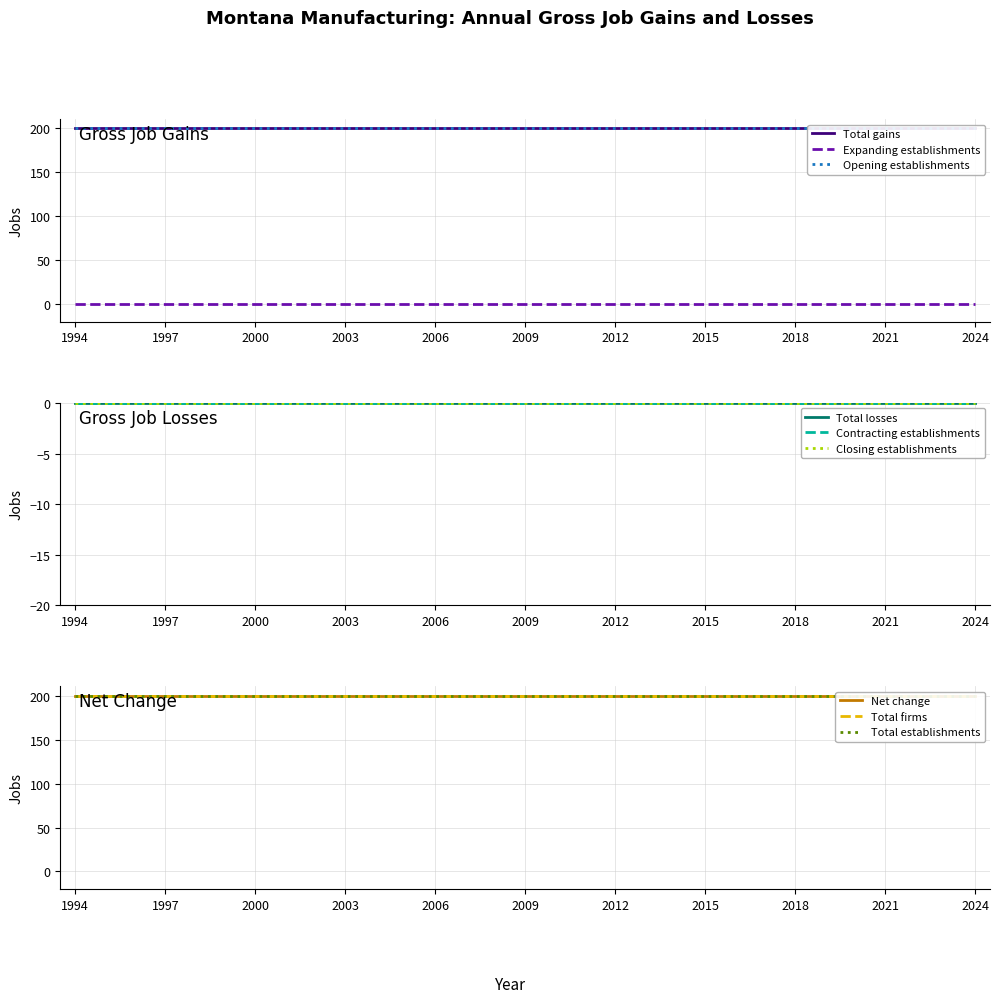

Is the value of Gross job gains (Total) at 1997 greater than the value of Gross job losses (Closing) at 2021?

Yes